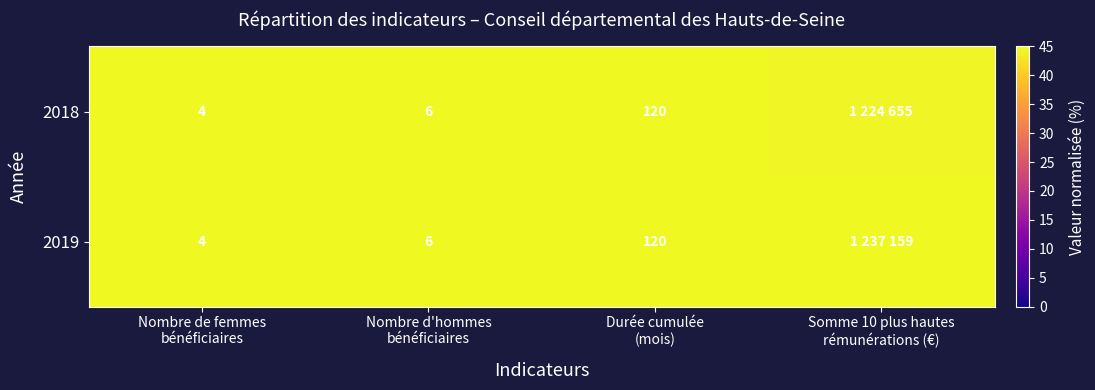

What value does the 2019 series have at Durée cumulée (mois)?

45.0